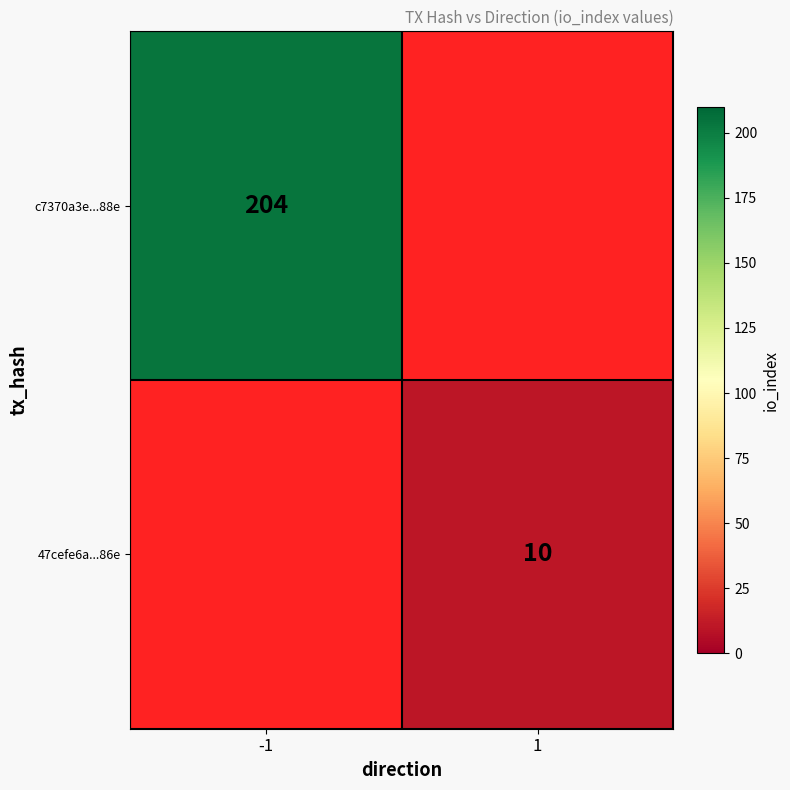

The 47cefe6a...86e series shows 10 at 1. True or false?

True